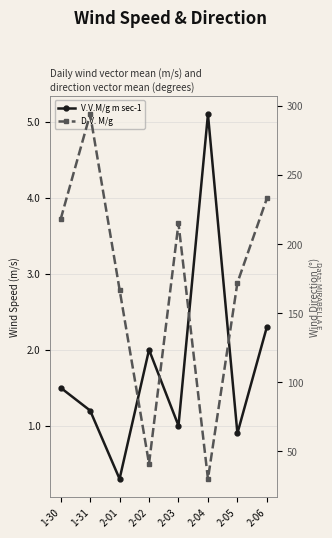

True or false: V.V.M/g m sec-1 and D.V. M/g cross at least once.

False